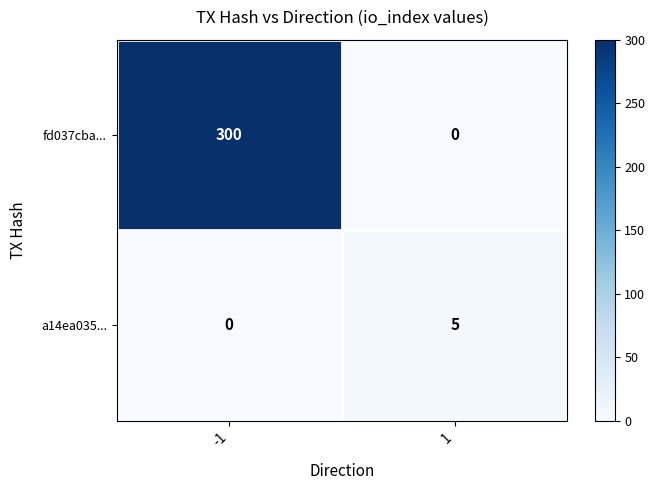

What is the highest value of the a14ea035... series?

5